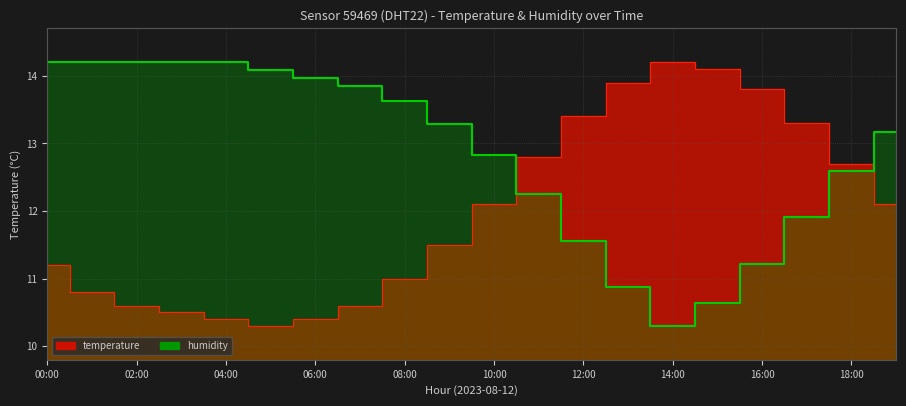

What is the difference between the maximum and minimum values in the humidity series?

3.9